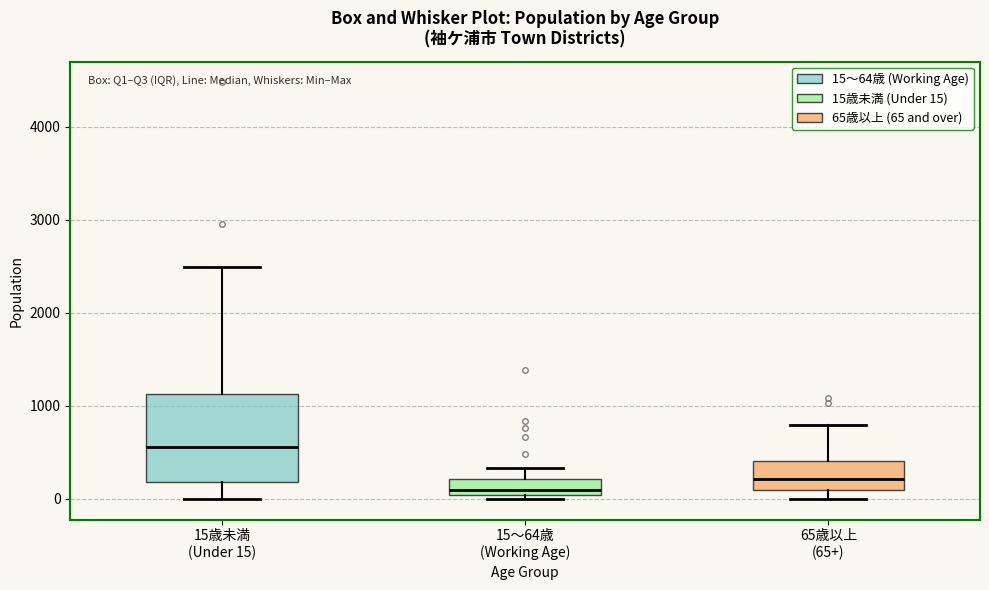

Where is the upper edge of the box for 15～64歳 (Working Age) on the y-axis? The values are not printed on the chart, so give them approximately, as read against the axis.

200